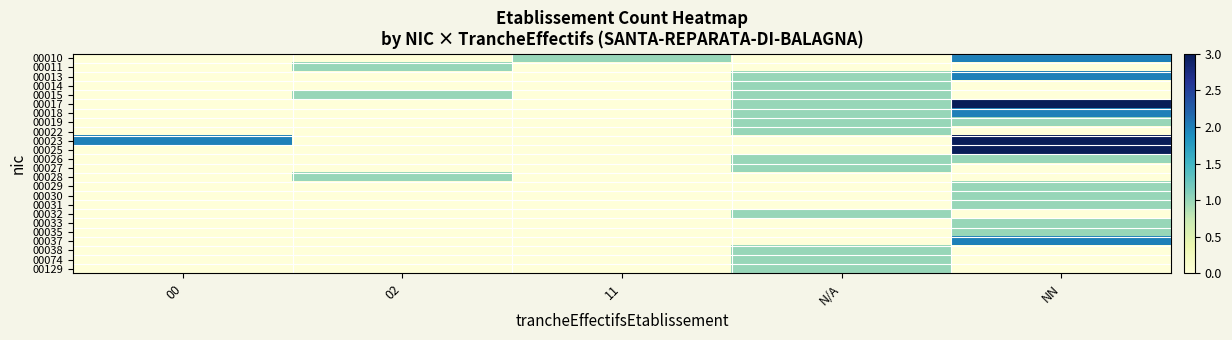

Reading left to right, transcribe all the data shown in this chart.

00010: 00=0	02=0	11=1	N/A=0	NN=2
00011: 00=0	02=1	11=0	N/A=0	NN=0
00013: 00=0	02=0	11=0	N/A=1	NN=2
00014: 00=0	02=0	11=0	N/A=1	NN=0
00015: 00=0	02=1	11=0	N/A=1	NN=0
00017: 00=0	02=0	11=0	N/A=1	NN=3
00018: 00=0	02=0	11=0	N/A=1	NN=2
00019: 00=0	02=0	11=0	N/A=1	NN=1
00022: 00=0	02=0	11=0	N/A=1	NN=0
00023: 00=2	02=0	11=0	N/A=0	NN=4
00025: 00=0	02=0	11=0	N/A=0	NN=3
00026: 00=0	02=0	11=0	N/A=1	NN=1
00027: 00=0	02=0	11=0	N/A=1	NN=0
00028: 00=0	02=1	11=0	N/A=0	NN=0
00029: 00=0	02=0	11=0	N/A=0	NN=1
00030: 00=0	02=0	11=0	N/A=0	NN=1
00031: 00=0	02=0	11=0	N/A=0	NN=1
00032: 00=0	02=0	11=0	N/A=1	NN=0
00033: 00=0	02=0	11=0	N/A=0	NN=1
00035: 00=0	02=0	11=0	N/A=0	NN=1
00037: 00=0	02=0	11=0	N/A=0	NN=2
00038: 00=0	02=0	11=0	N/A=1	NN=0
00074: 00=0	02=0	11=0	N/A=1	NN=0
00129: 00=0	02=0	11=0	N/A=1	NN=0